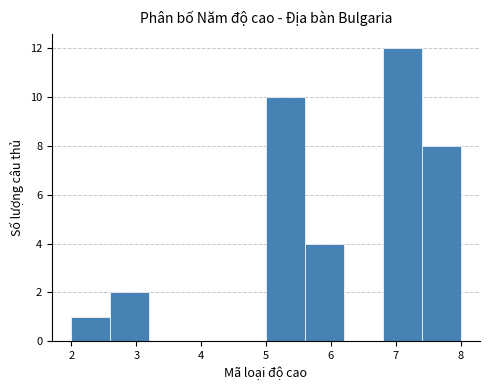

Reading left to right, list every bar in this chart as the range it spans on the x-axis followed by its height. The values are not printed on the chart, so give them approximately, as read against the axis.

2.0 to 2.6: 1
2.6 to 3.2: 2
3.2 to 3.8: 0
3.8 to 4.4: 0
4.4 to 5.0: 0
5.0 to 5.6: 10
5.6 to 6.2: 4
6.2 to 6.8: 0
6.8 to 7.4: 12
7.4 to 8.0: 8